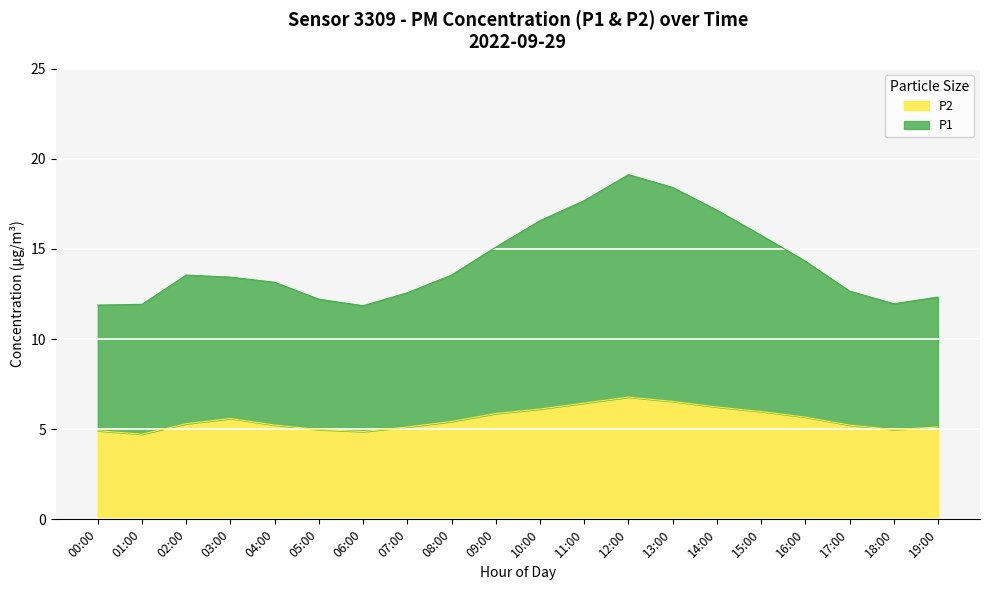

At which category does the chart reach its minimum across all series?

01:00